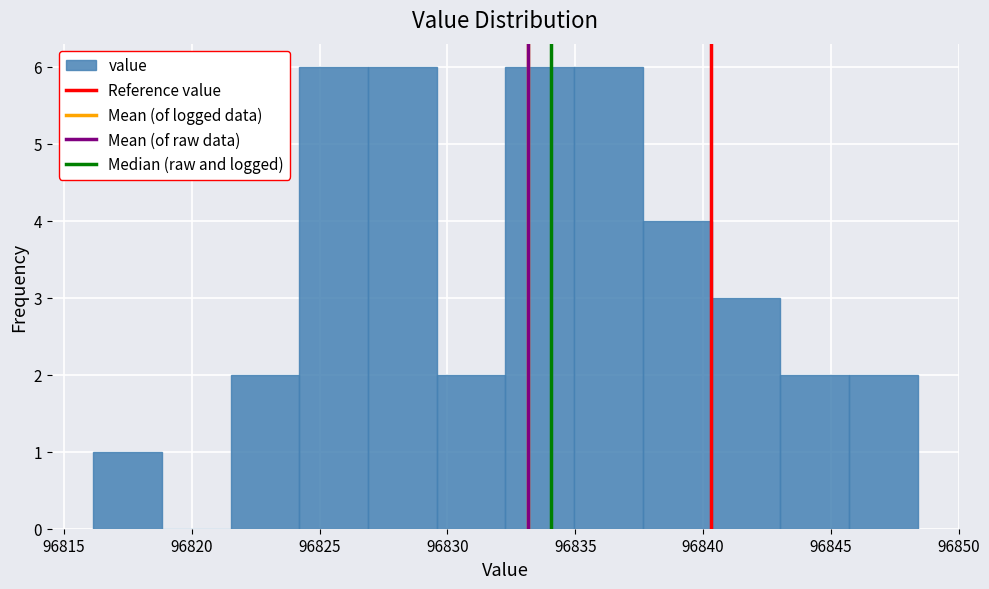

What is the height of the bar covering 96837.5 to 96840.5 on the x-axis? Neither the bar edges nor the heights are printed on the chart, so give them approximately, as read against the axes.

4